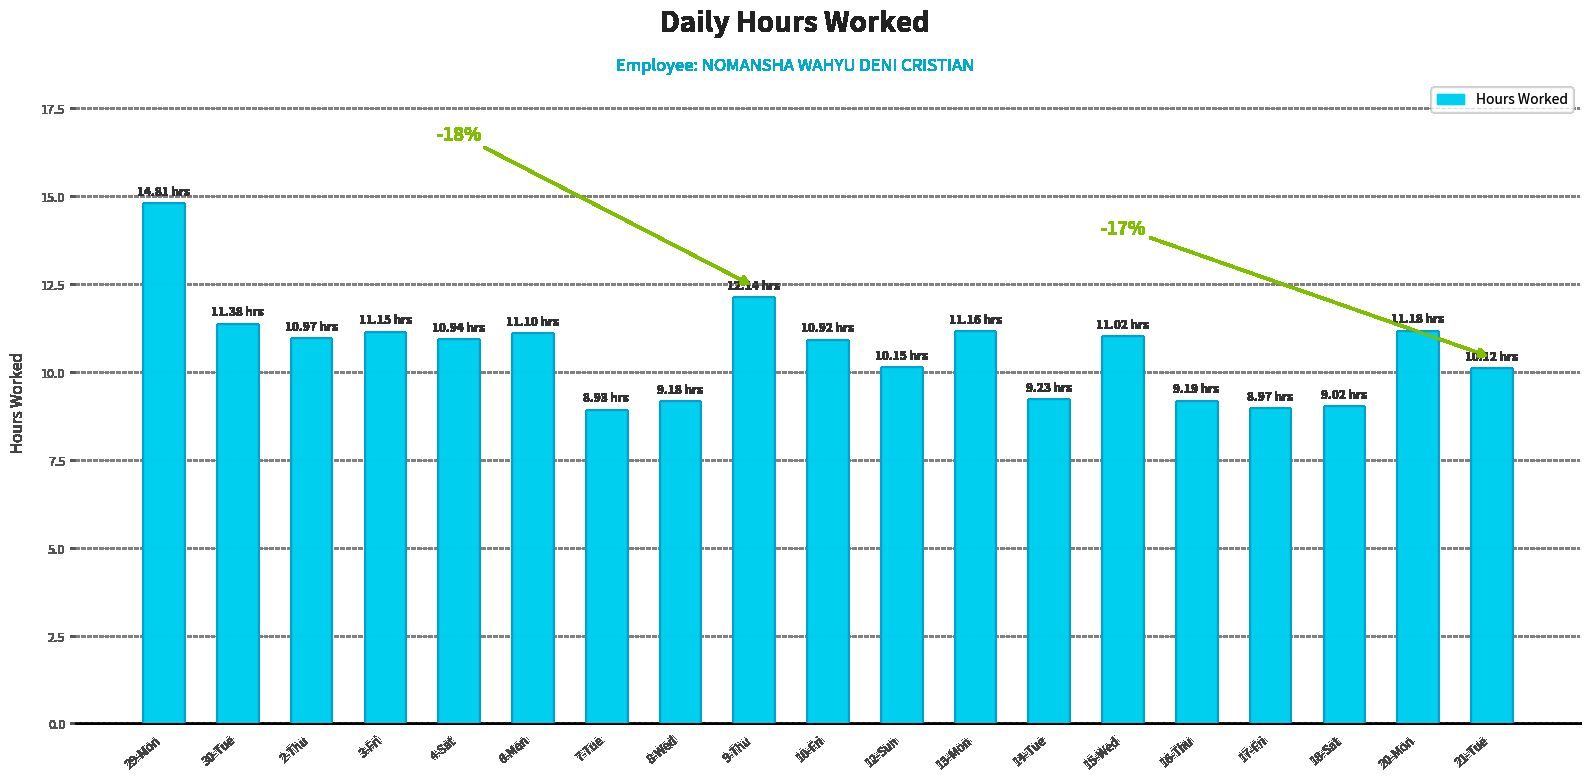

True or false: the data shows 11.2 at 20-Mon.

True